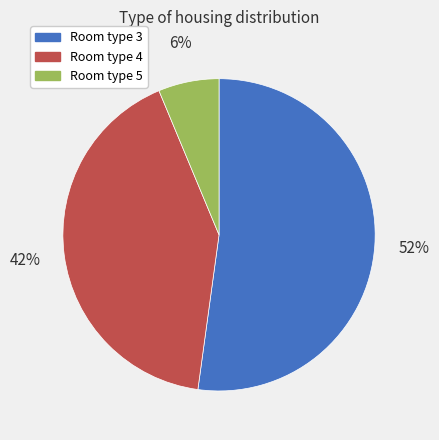

Does any single category account for the majority?

Yes